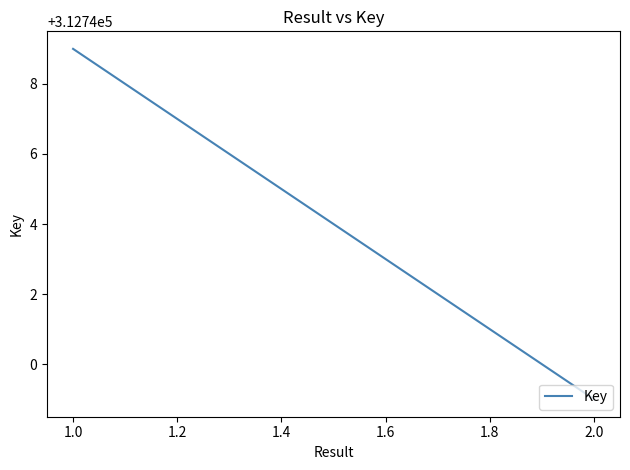

What is the value of the 1st point from the left?

312749